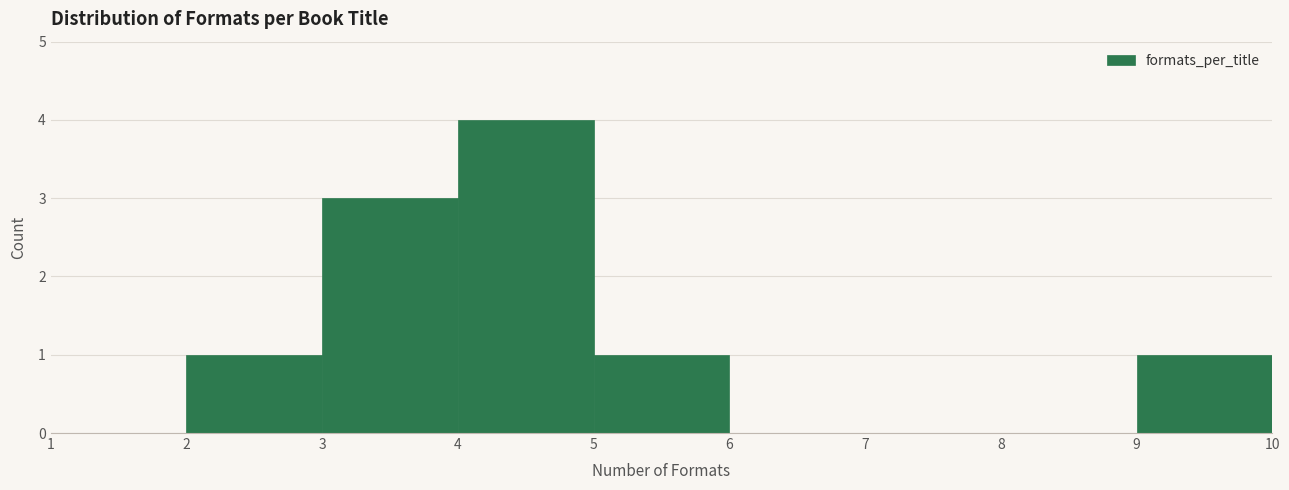

What is the height of the bar covering 5 to 6 on the x-axis? The values are not printed on the chart, so give them approximately, as read against the axis.

1